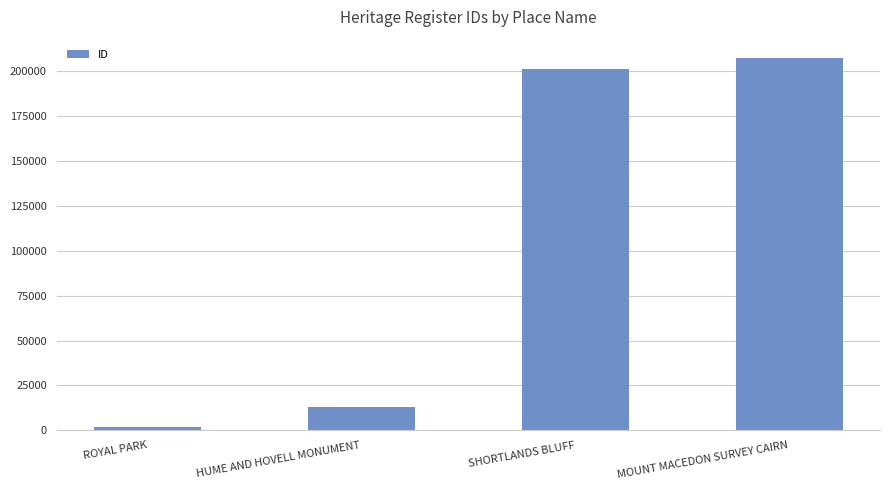

How many data points does each series have?

4